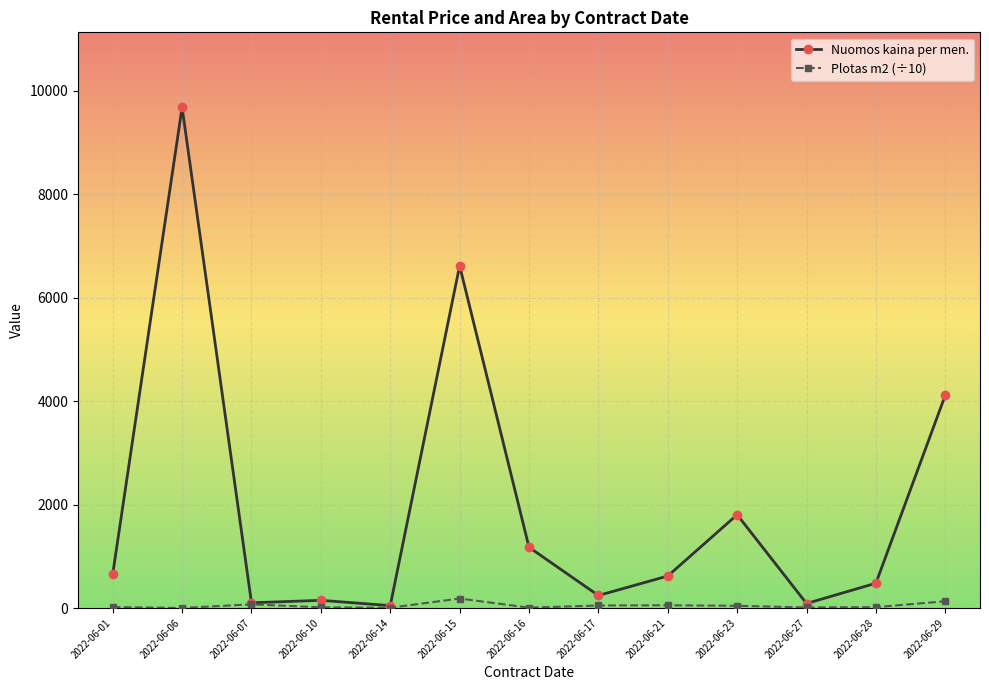

At how many categories does at least one series exceed 3104?

3